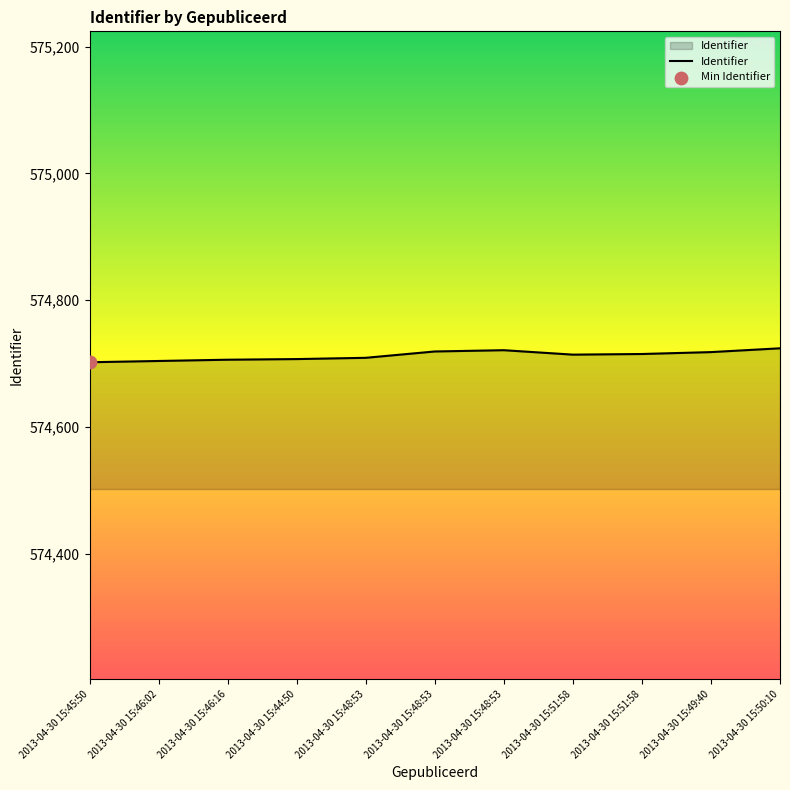

Is this an area chart (filled region under the line)?

Yes